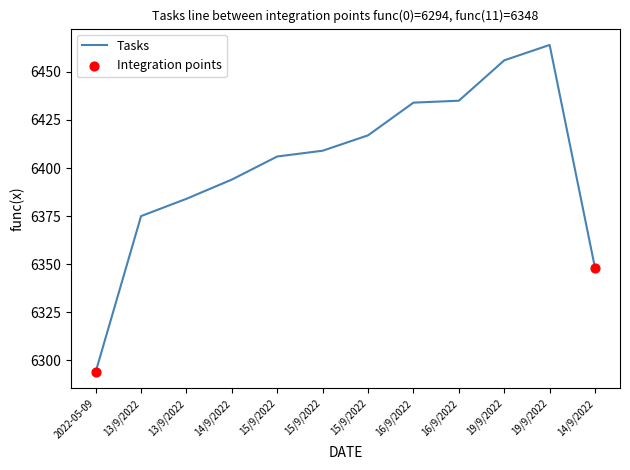

Approximately how many times larger is the value at 14/9/2022 compared to 19/9/2022?

1.0